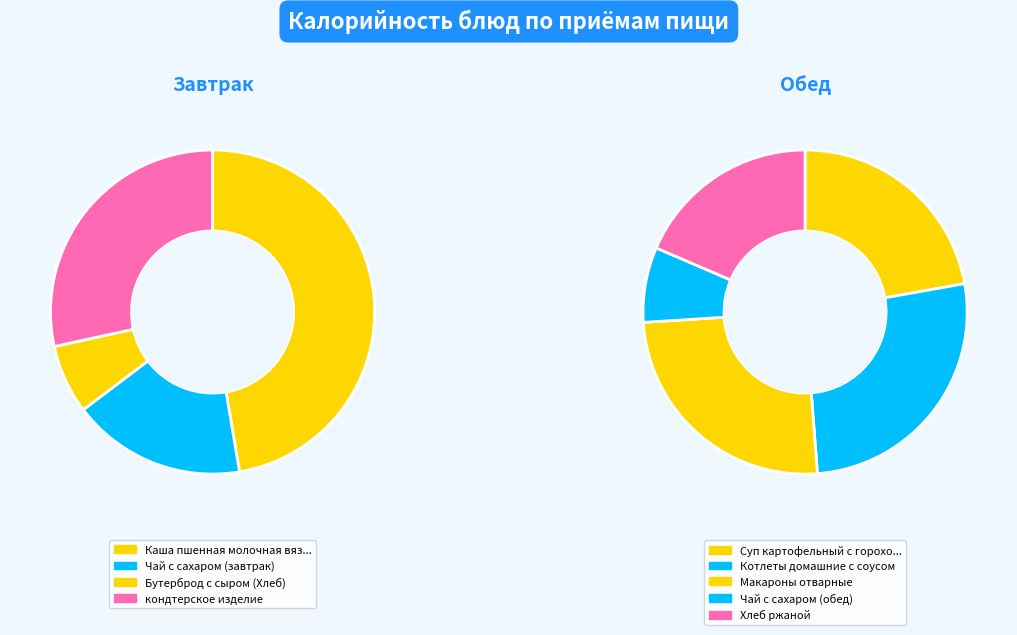

Does Бутерброд с сыром (Хлеб) represent more than half of the total?

No